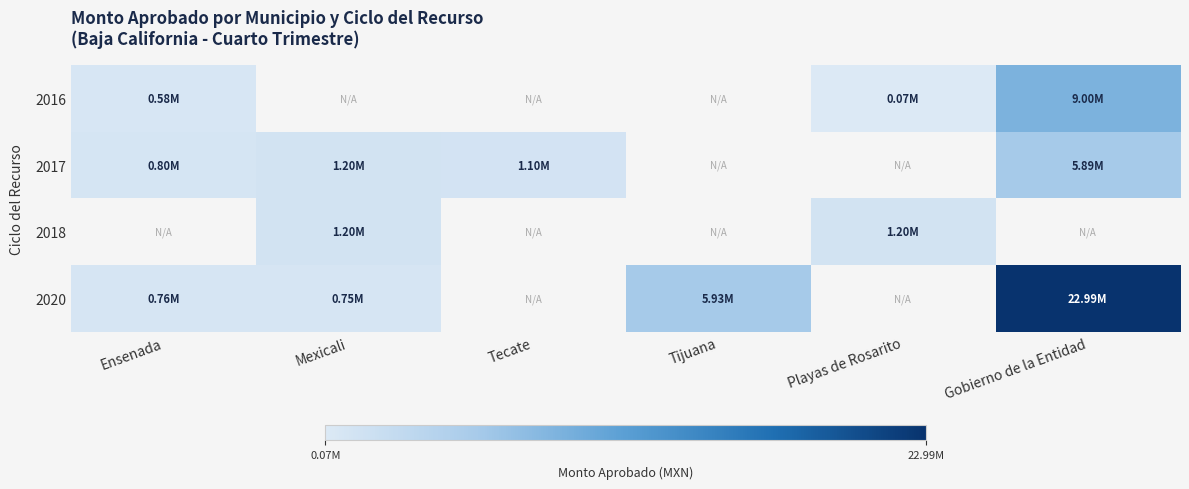

Between Mexicali and Gobierno de la Entidad, which series saw the biggest shift?

2020